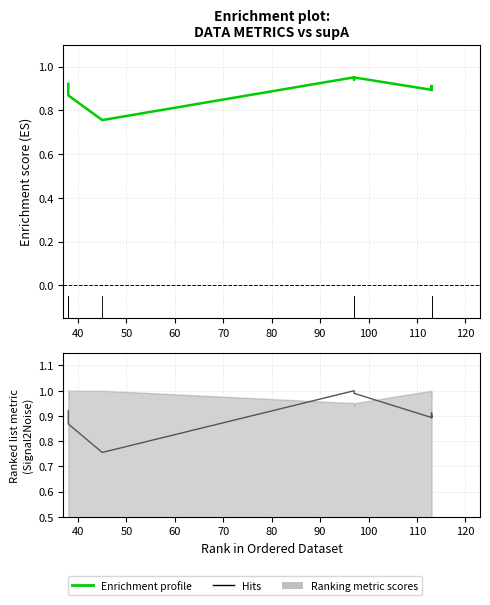

Rank the series by their maximum value, from highest to lowest.

Hits, Enrichment profile